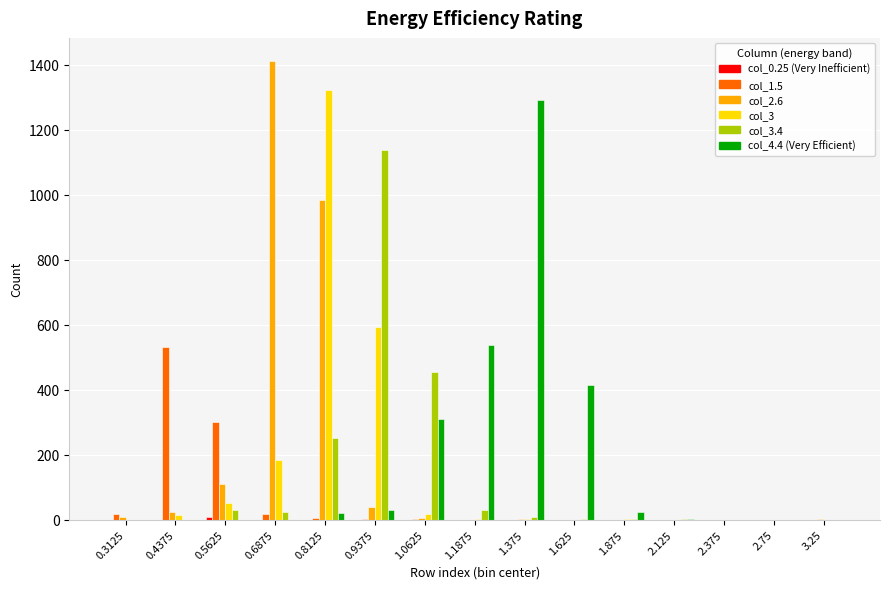

What is the greatest value displayed?

1412